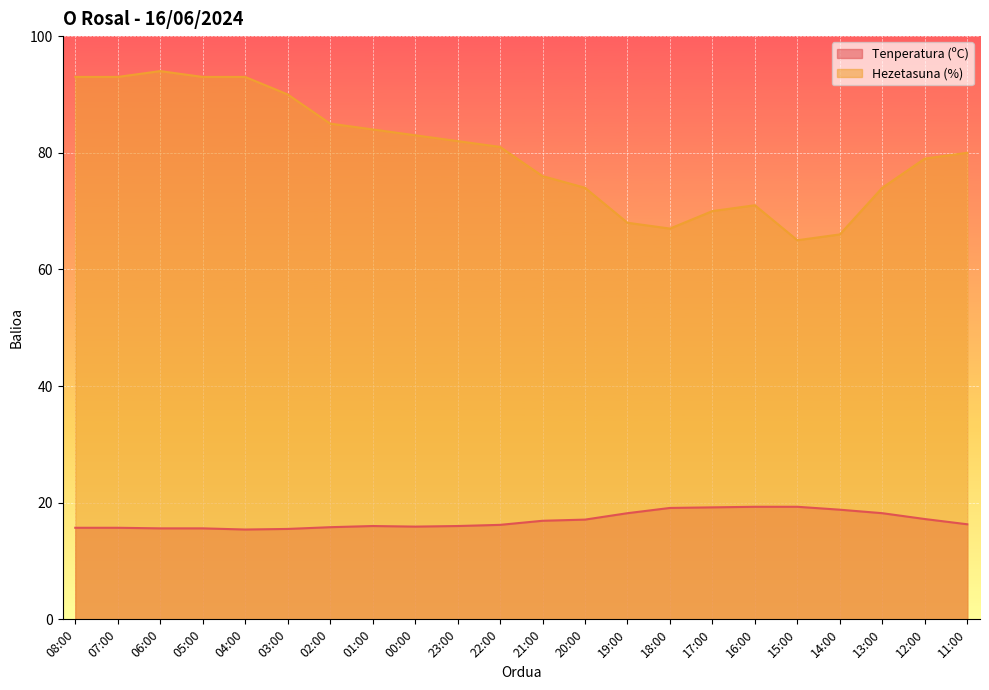

True or false: Tenperatura (ºC) and Hezetasuna (%) intersect in this chart.

False